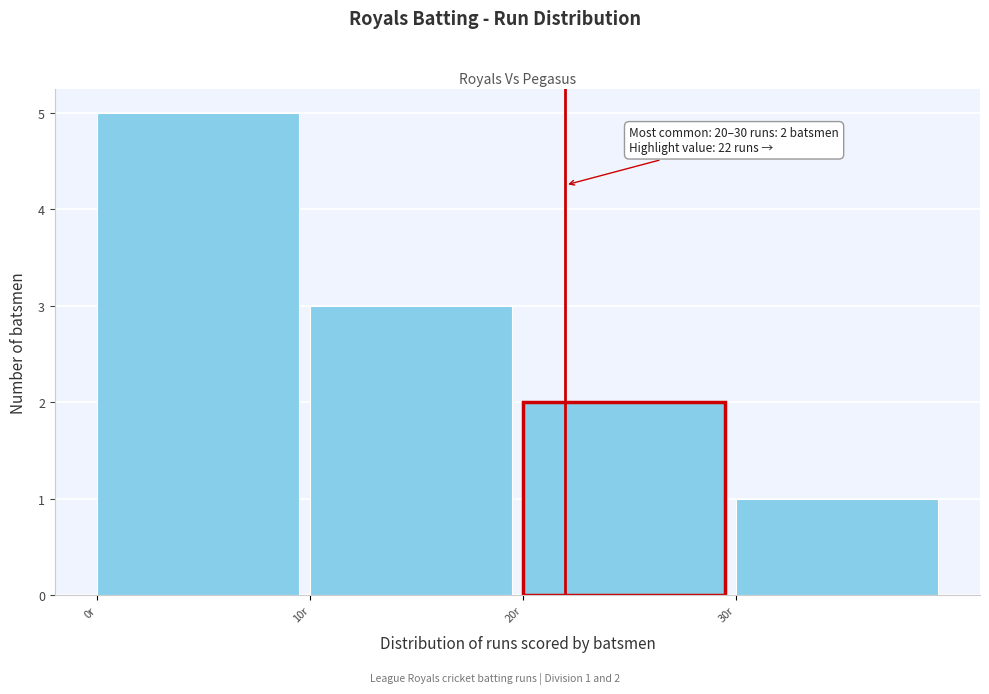

Over which range of the x-axis is the bar tallest?

0 to 10